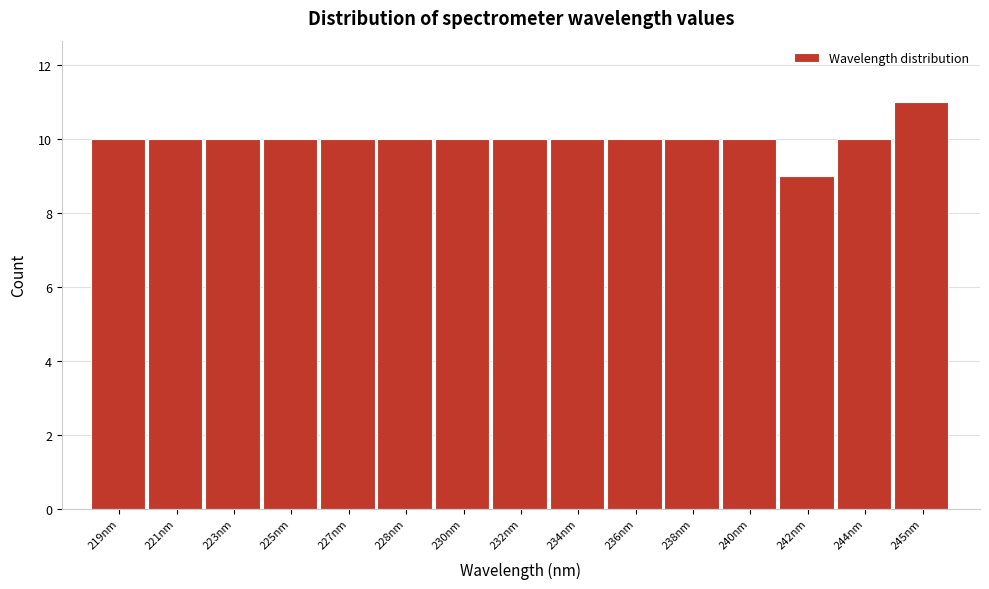

Reading right to left, transcribe all the data shown in this chart.

11	10	9	10	10	10	10	10	10	10	10	10	10	10	10